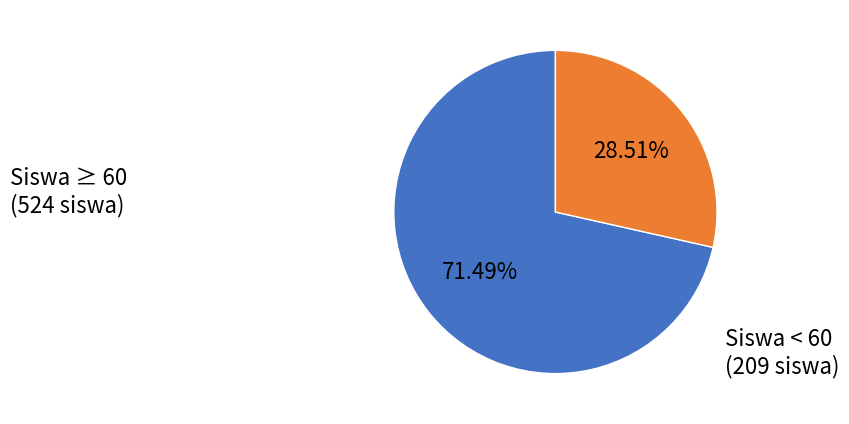

Between Siswa ≥ 60 (524 siswa) and Siswa < 60 (209 siswa), which is larger?

Siswa ≥ 60 (524 siswa)